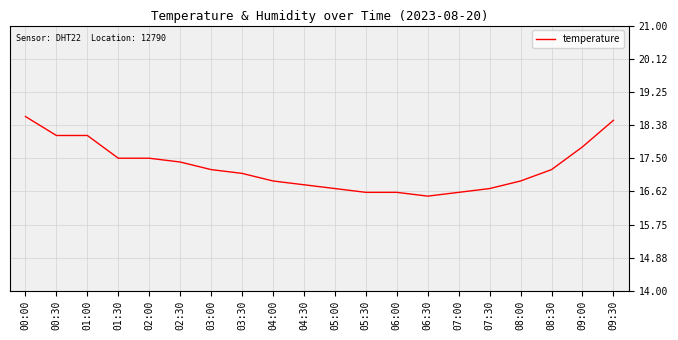

True or false: the data shows 25.0 at 09:30.

False